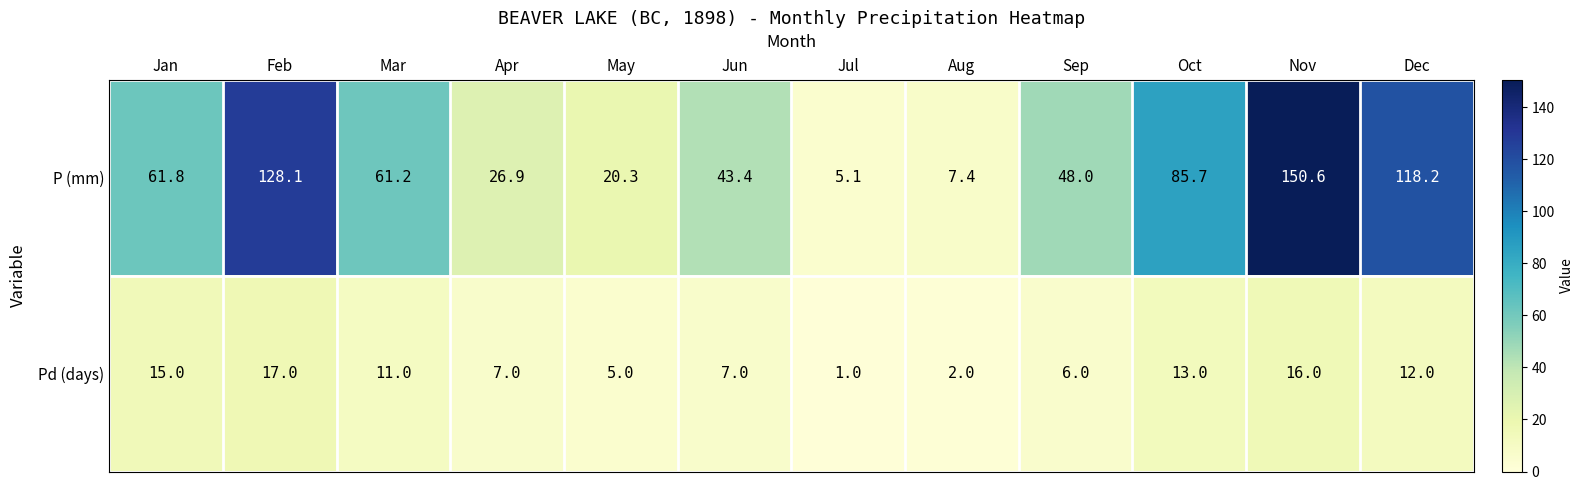

At which category does the chart reach its minimum across all series?

Jul